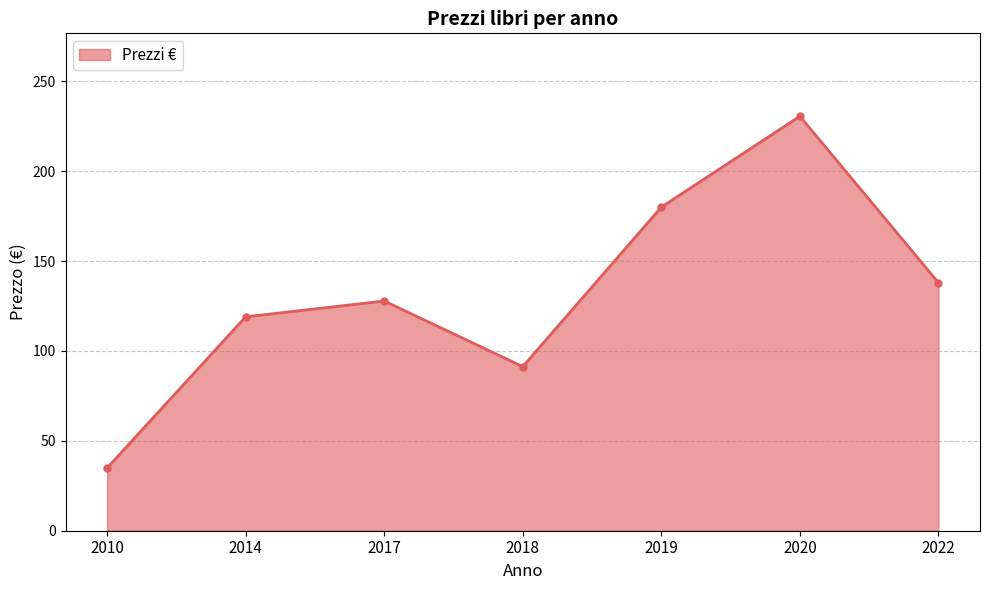

Count the number of data series in this chart.

1